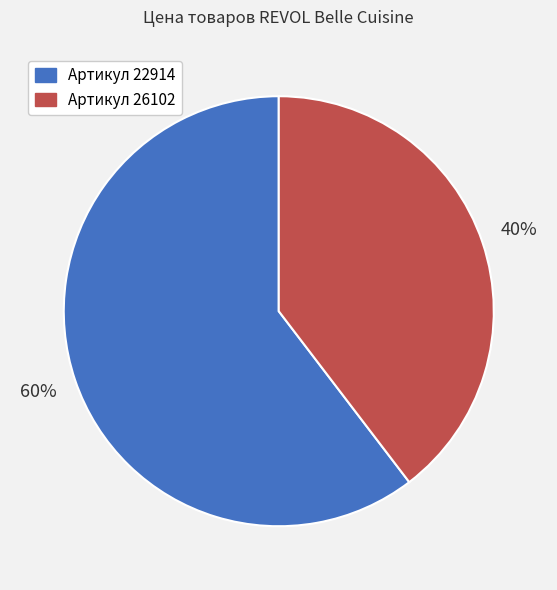

Is there any slice that represents more than half of the pie?

Yes